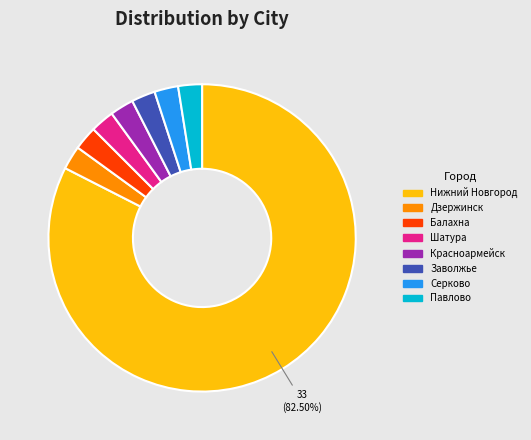

Is there any slice that represents more than half of the pie?

Yes